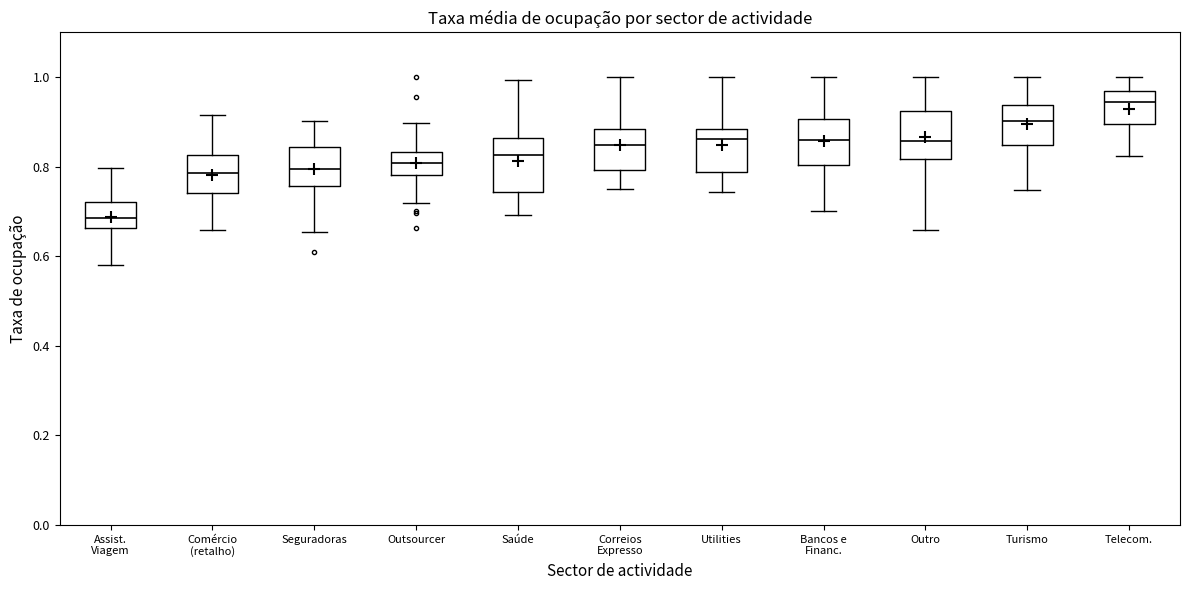

Where is the lower edge of the box for Seguradoras on the y-axis? The values are not printed on the chart, so give them approximately, as read against the axis.

0.76